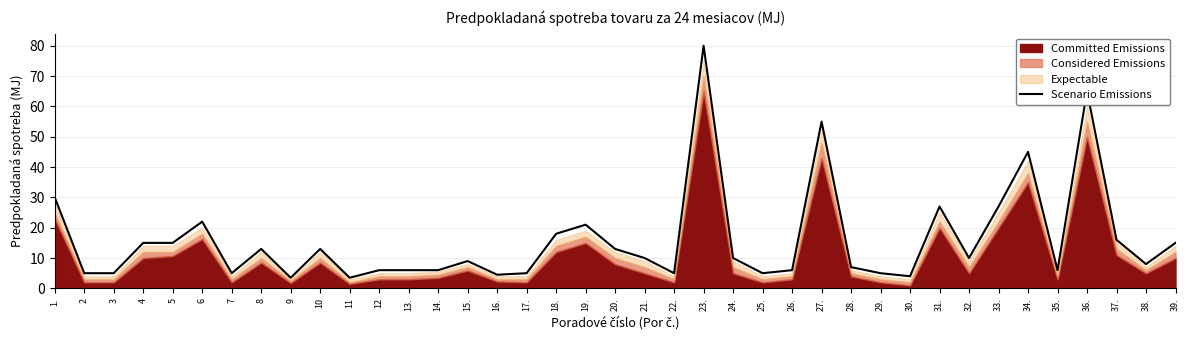

Between 16. and 35., which is larger?

35.